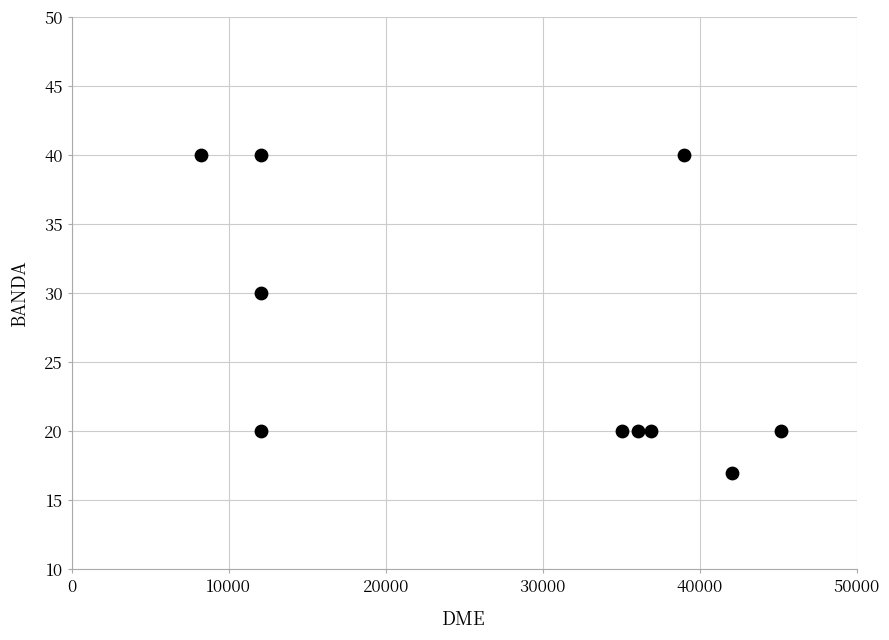

What is the range of Y values (max minus min)?

23